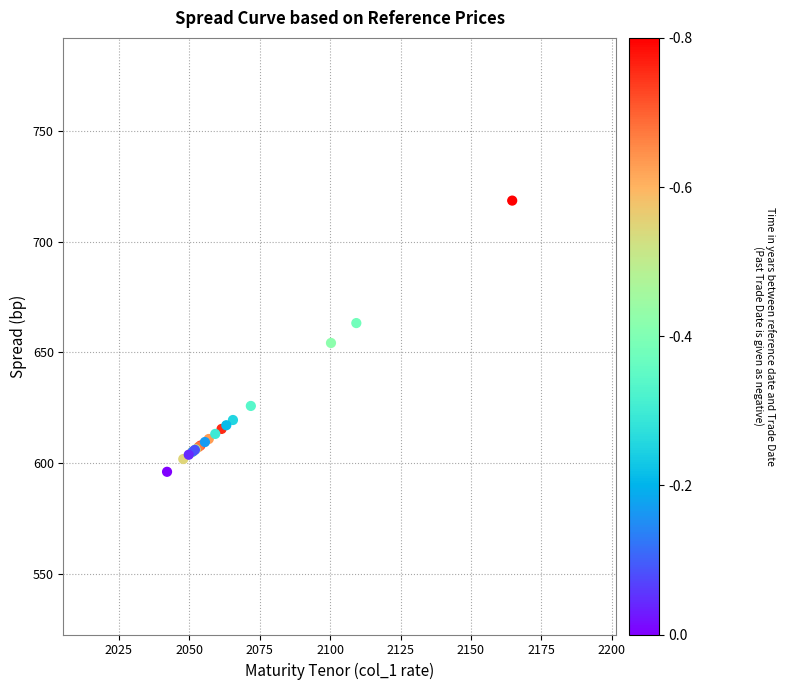

What Y value in the scatter plot is closest to 657?

654.3